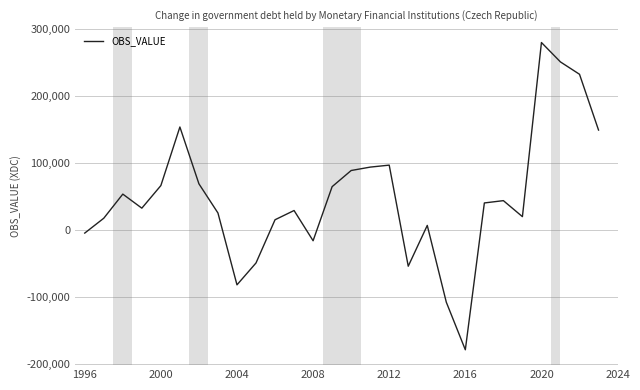

What is the smallest value displayed?

-178922